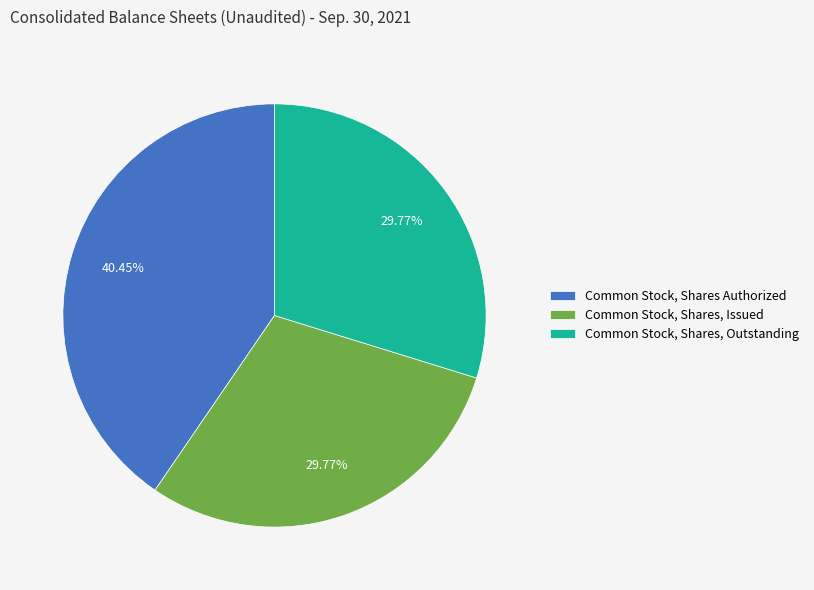

Combined, what portion of the pie is Common Stock, Shares, Issued and Common Stock, Shares Authorized?

70.2%